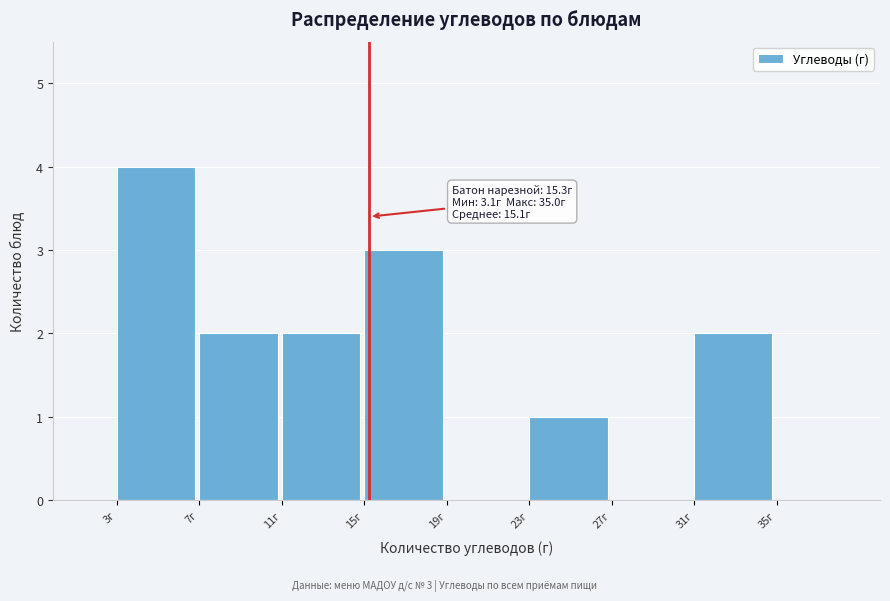

Which range on the x-axis has the tallest bar?

3 to 7